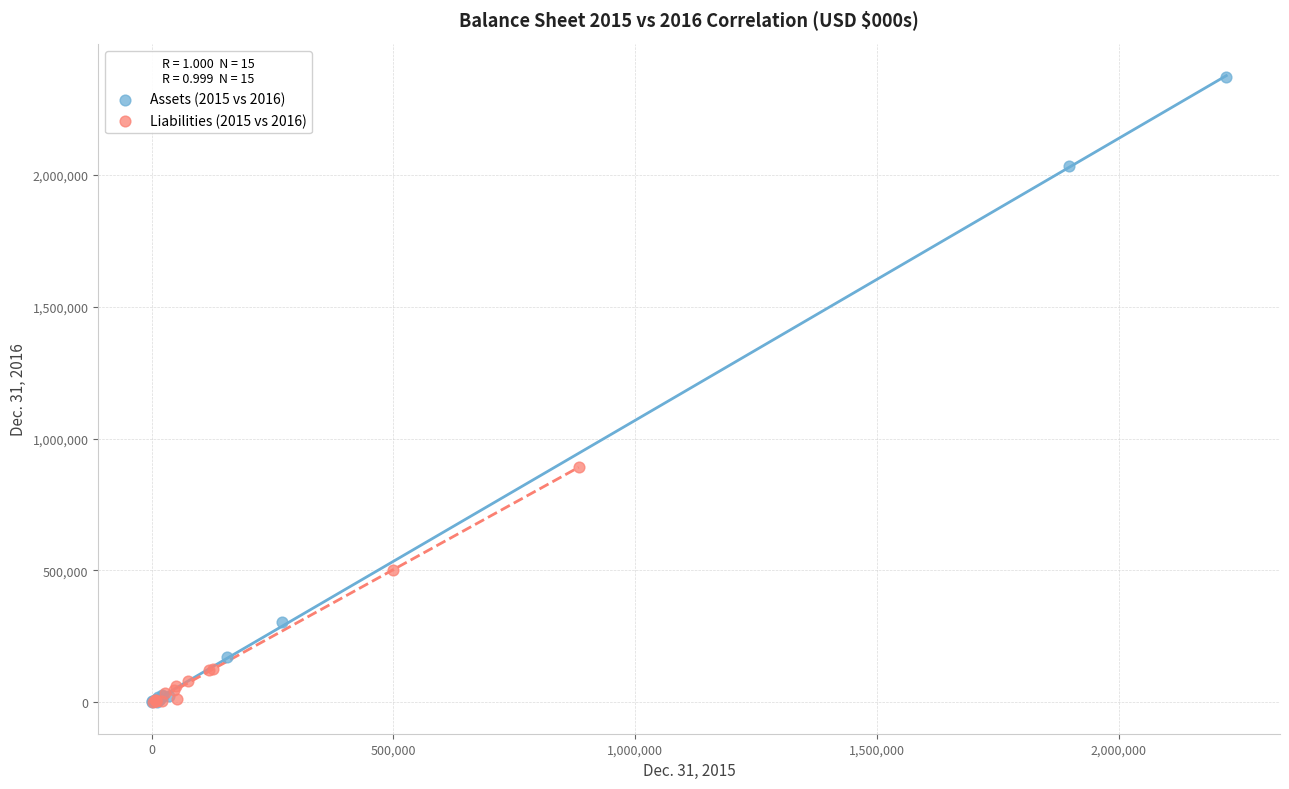

Which series has the widest spread of Y values?

Assets (2015 vs 2016)